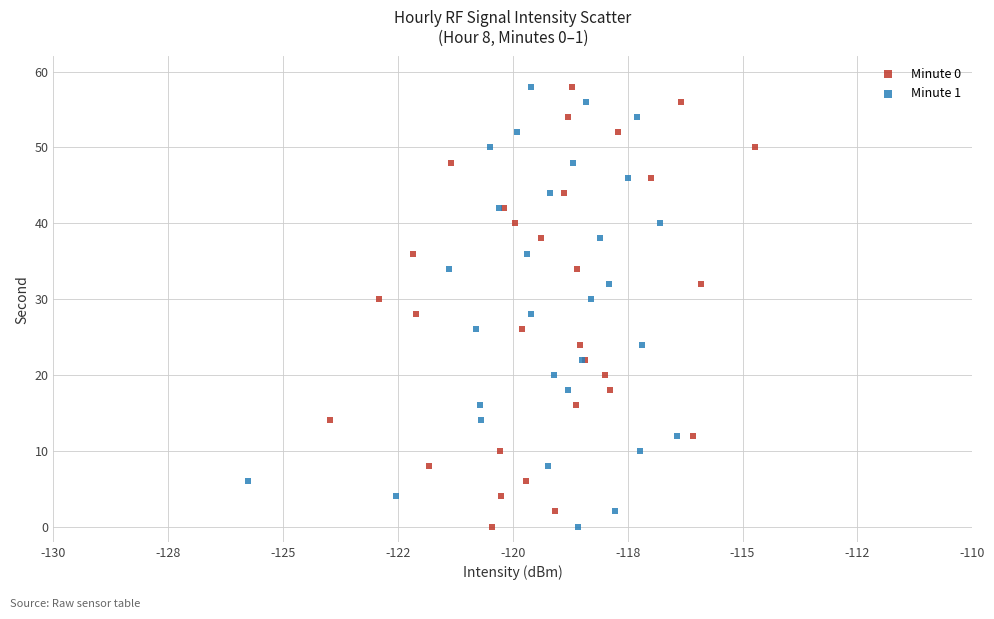

What are all the series names shown in the legend?

Minute 0, Minute 1